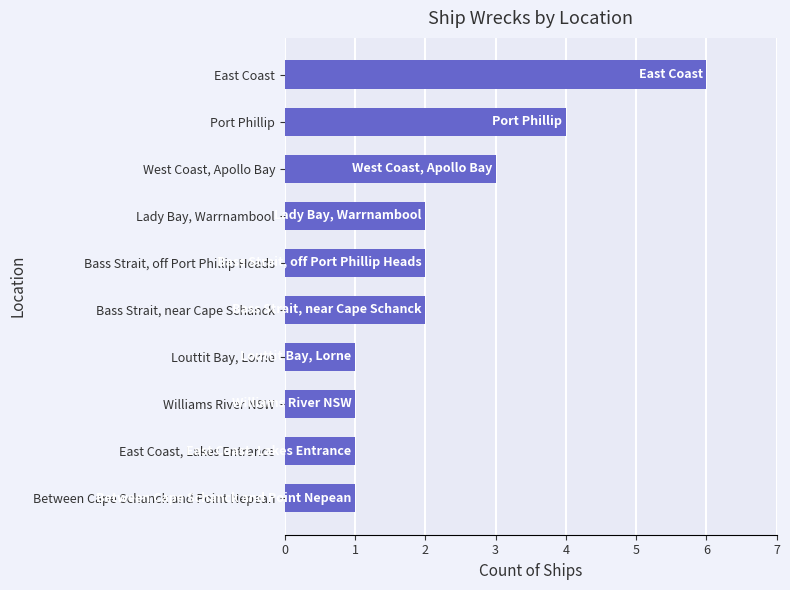

Between Williams River NSW and West Coast, Apollo Bay, which is larger?

West Coast, Apollo Bay